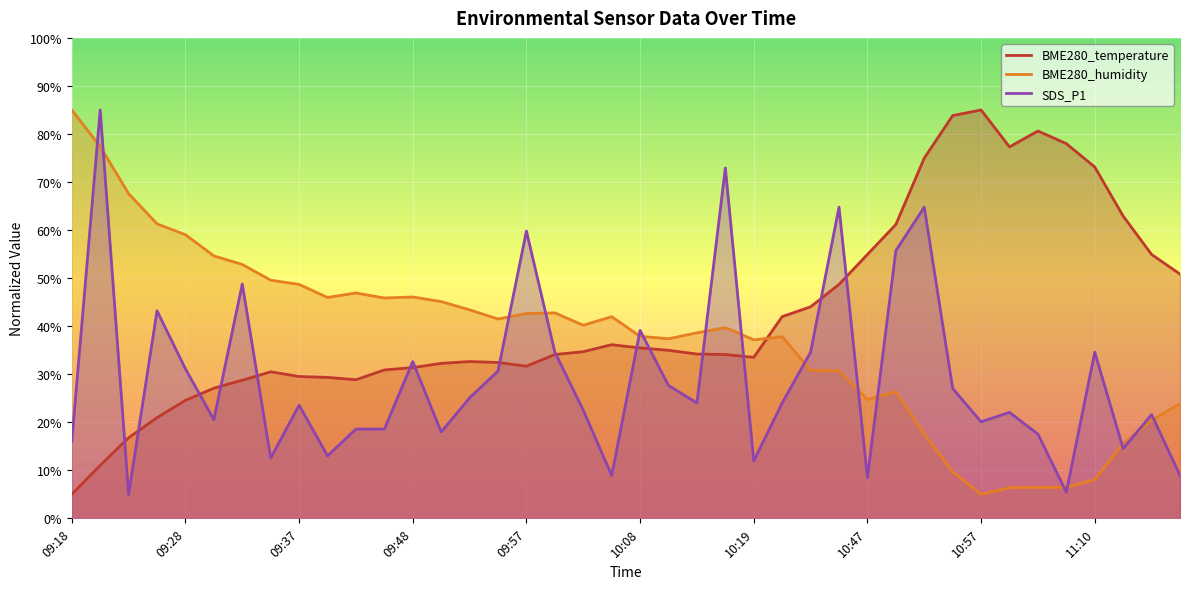

What is the value of the BME280_temperature point at the 29th from the left?

54.9